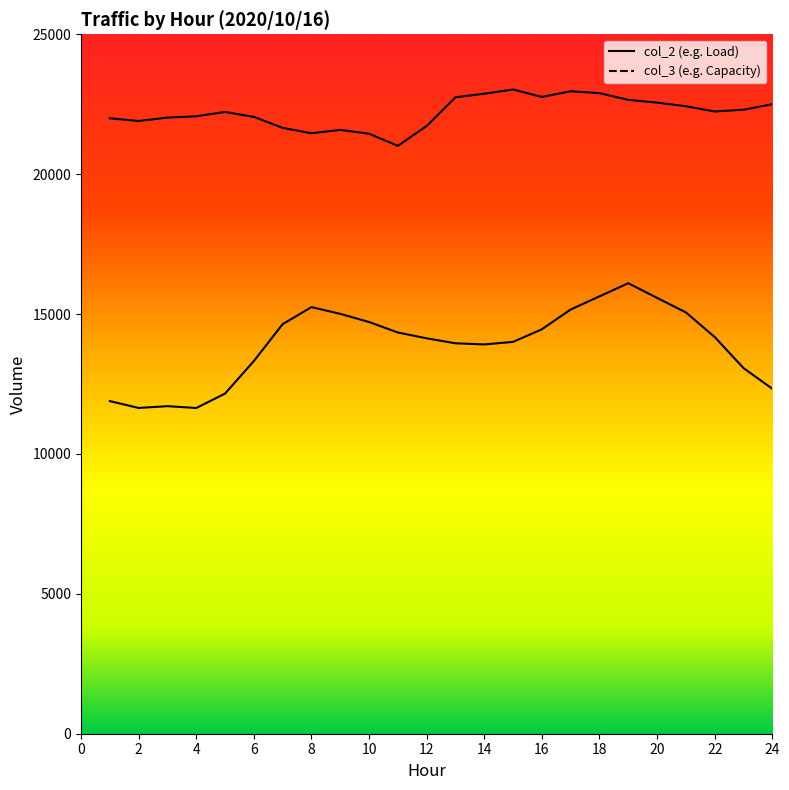

Which category has the highest value in the col_2 series?

19